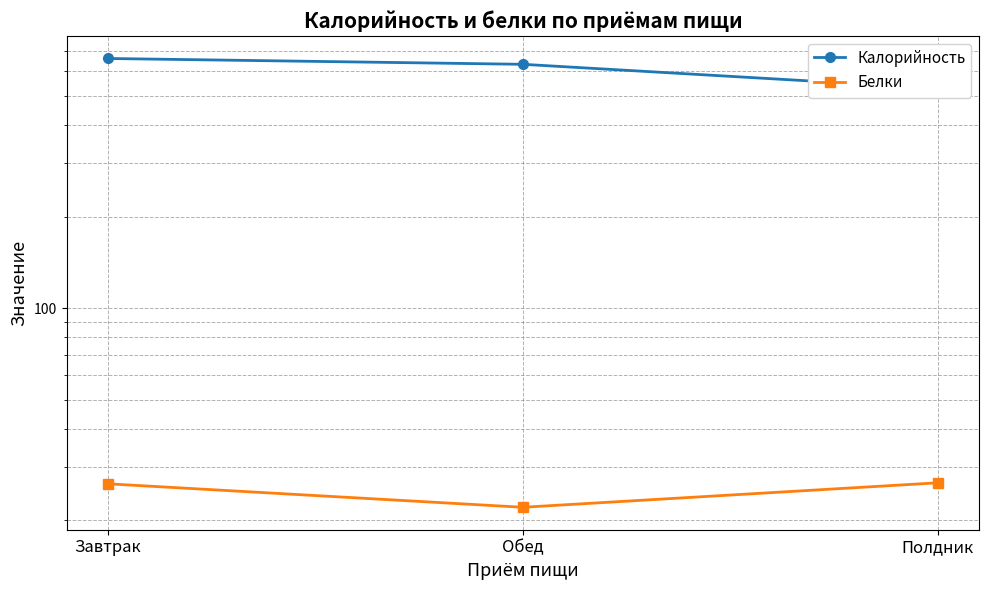

True or false: Калорийность has a value of 446.0 at Завтрак.

False